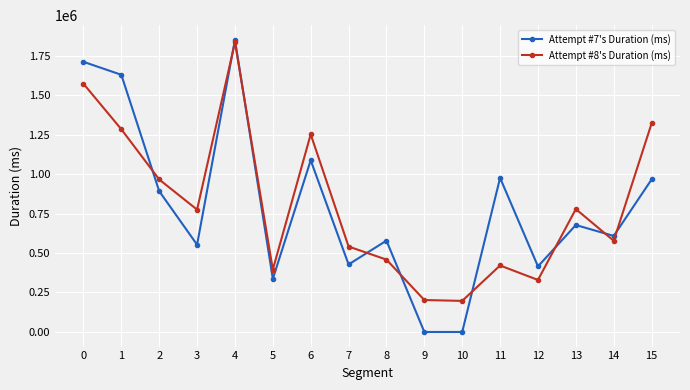

Rank the series at 12 from highest to lowest value.

Attempt #7's Duration (ms), Attempt #8's Duration (ms)